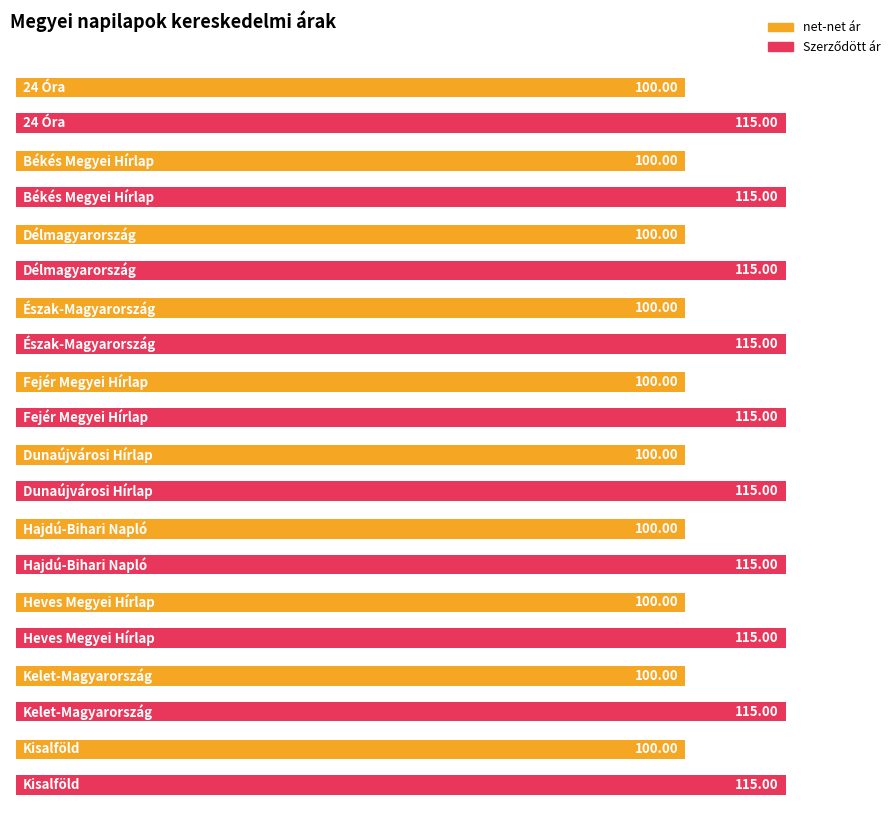

What is the difference between the highest and lowest values at Délmagyarország?

15.0